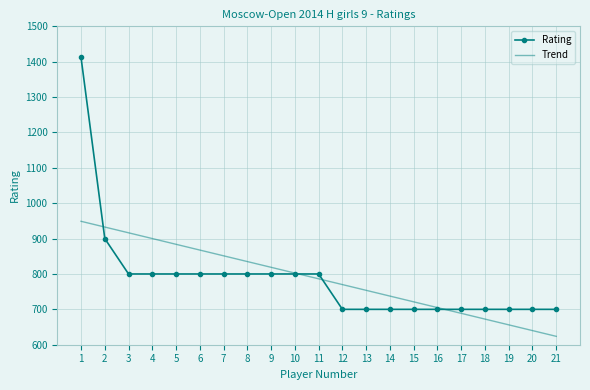

Which series has the largest range (max minus min)?

Rating